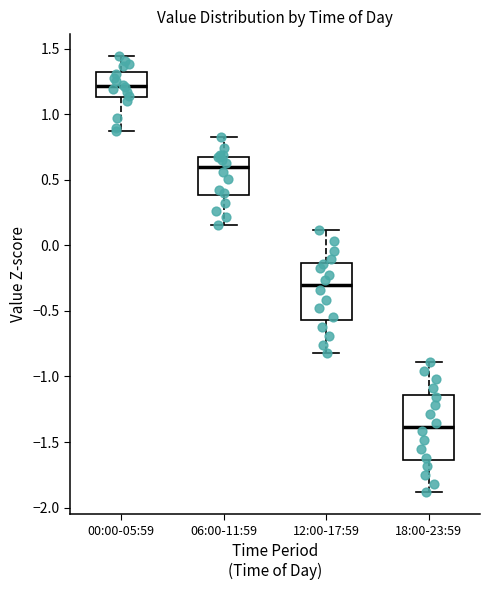

Comparing the boxes themselves (not the whiskers), which one is the tallest?

18:00-23:59